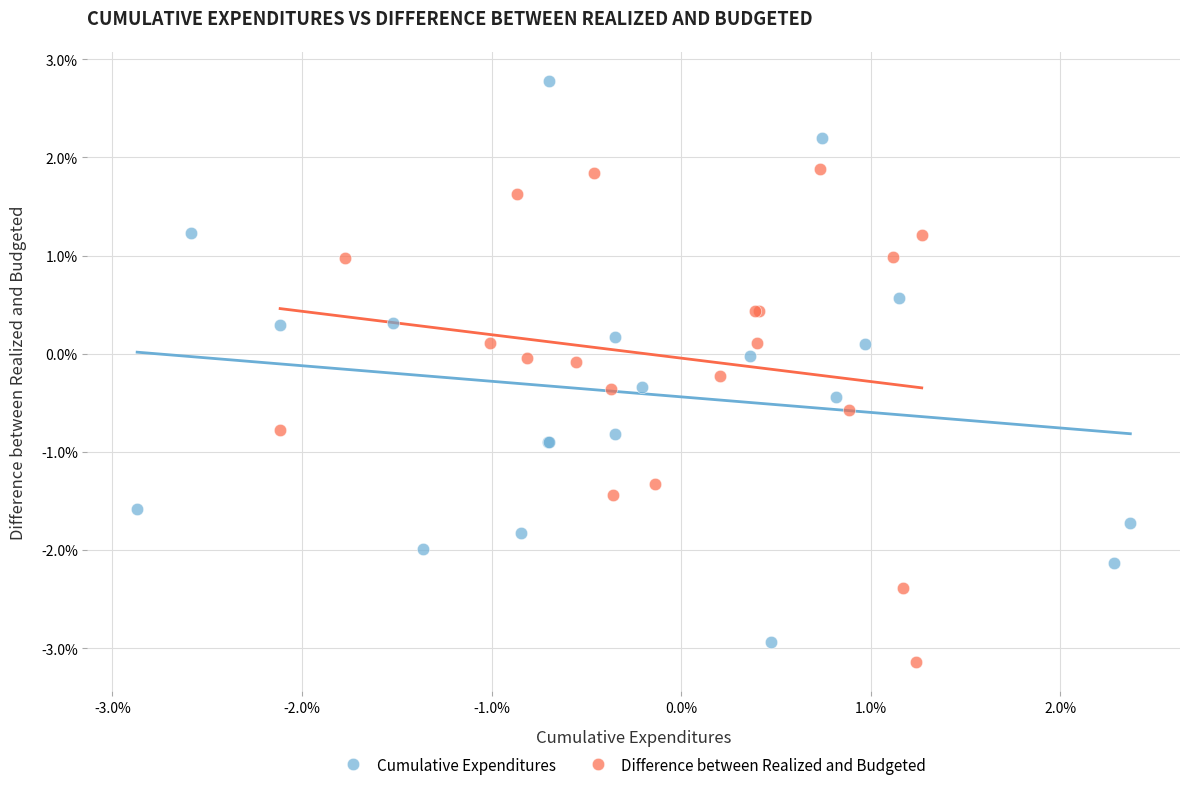

Which series reaches the maximum Y coordinate?

Cumulative Expenditures